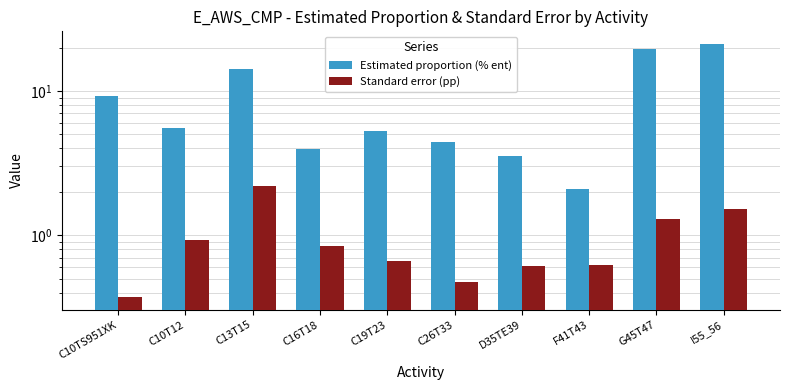

How many bars are there in each group?

2